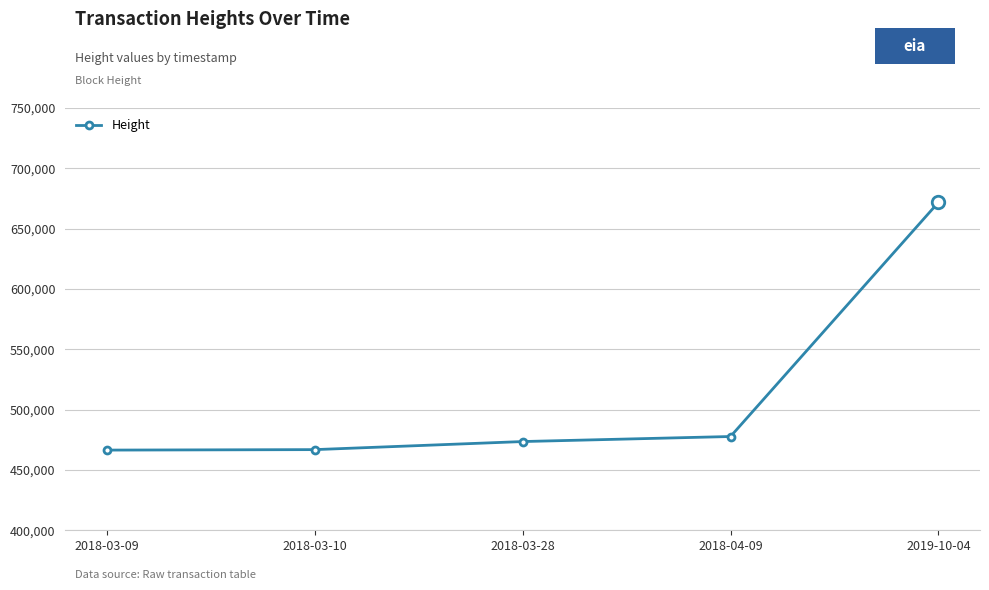

Does the chart have visible grid lines?

Yes